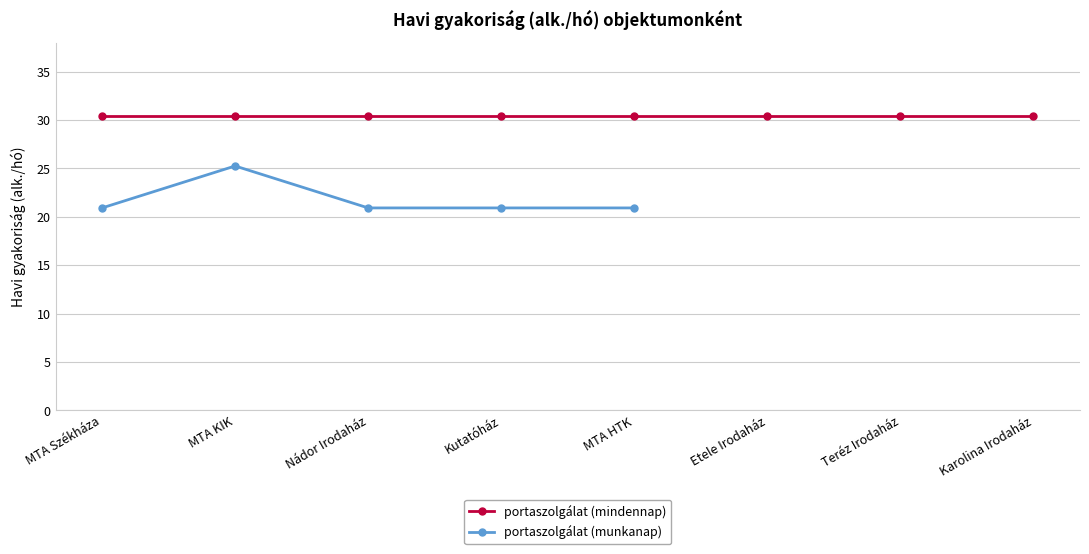

What is the difference between the maximum and minimum values in the portaszolgálat (munkanap) series?

4.3